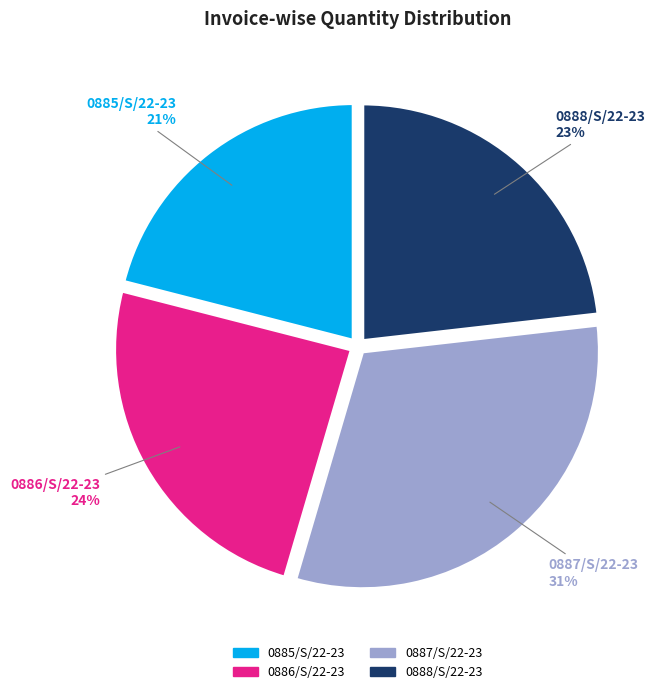

To the nearest percent, what is the combined percentage of 0888/S/22-23 and 0885/S/22-23?

44%